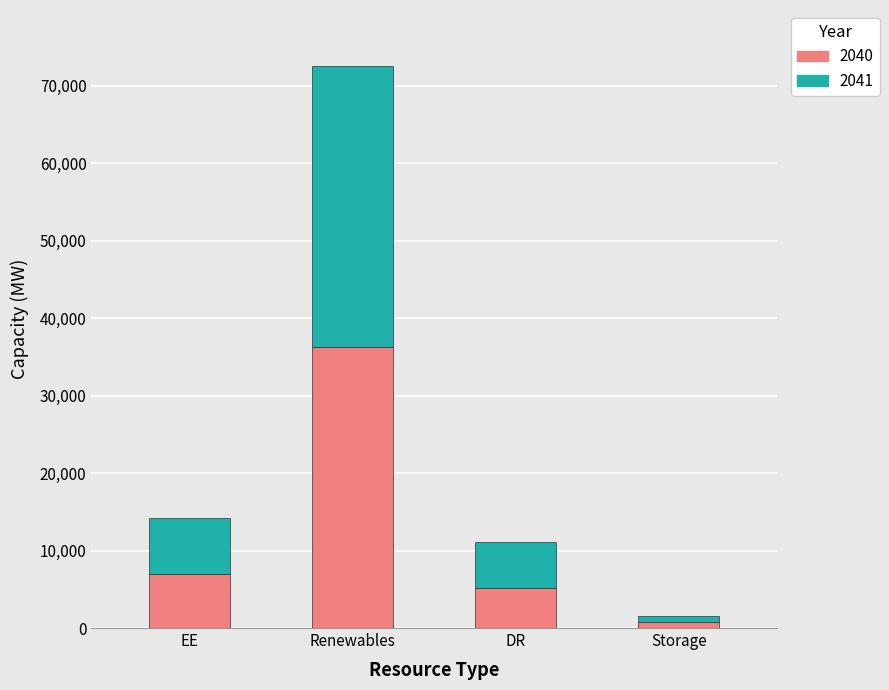

Reading left to right, transcribe the values for 2040.

EE=7006.7	Renewables=36260.0	DR=5180.0	Storage=800.0